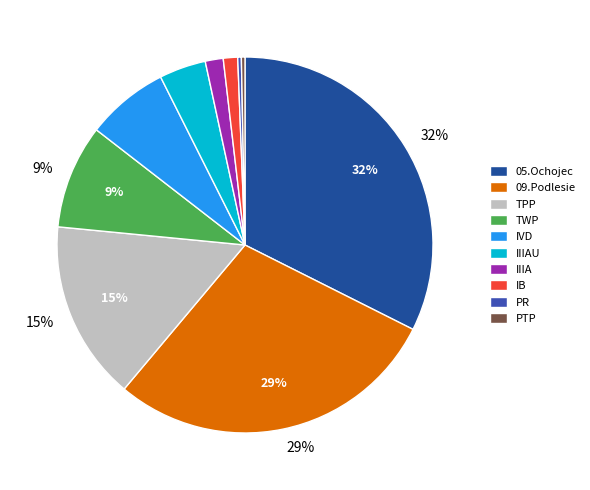

Is there a majority slice in this chart?

No